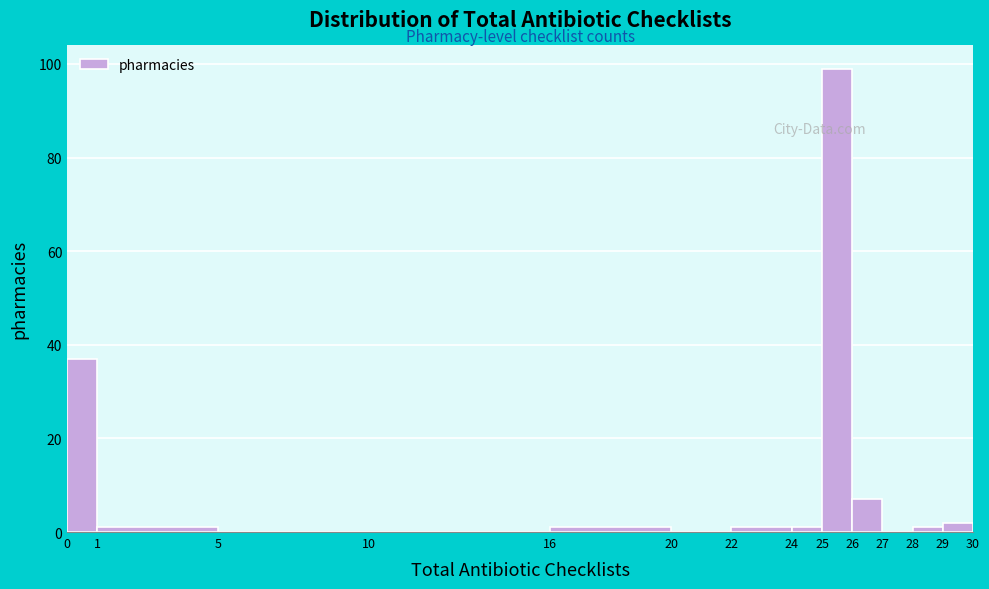

Reading left to right, list every bar in this chart as the range it spans on the x-axis followed by its height. The values are not printed on the chart, so give them approximately, as read against the axis.

0 to 1: 38
1 to 5: under 2
5 to 10: 0
10 to 16: 0
16 to 20: under 2
20 to 22: 0
22 to 24: under 2
24 to 25: under 2
25 to 26: 100
26 to 27: 8
27 to 28: 0
28 to 29: under 2
29 to 30: 2